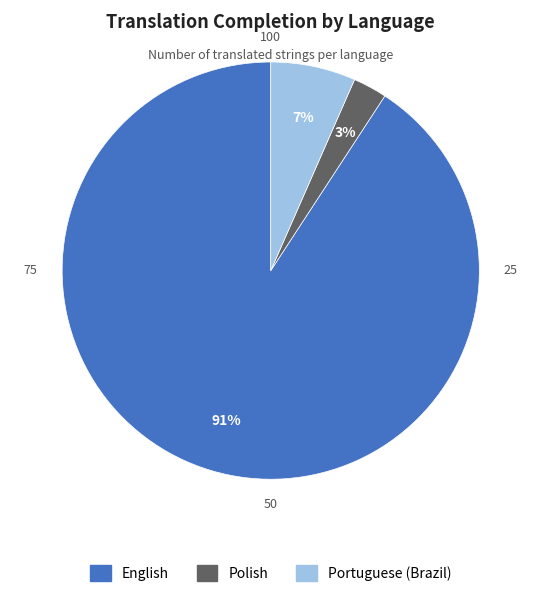

To the nearest percent, what is the combined percentage of Portuguese (Brazil) and English?

97%